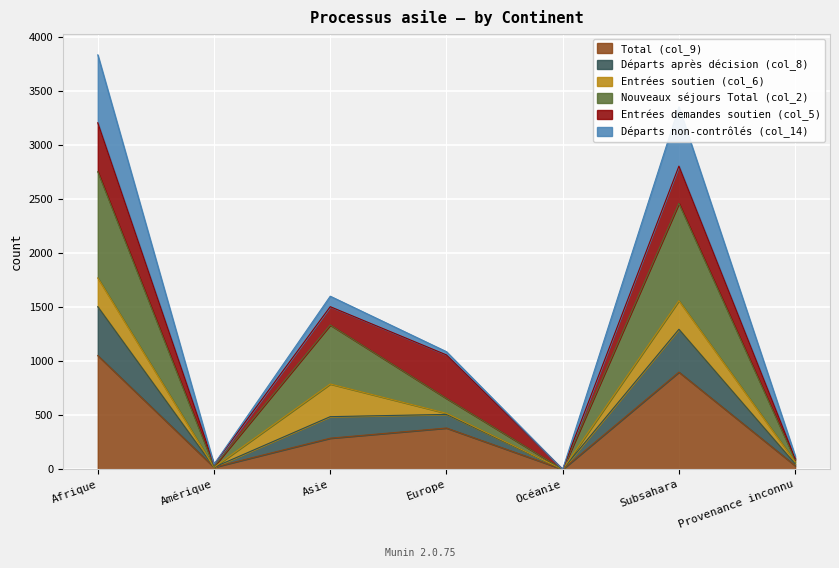

Does the chart display data point markers on the line(s)?

No